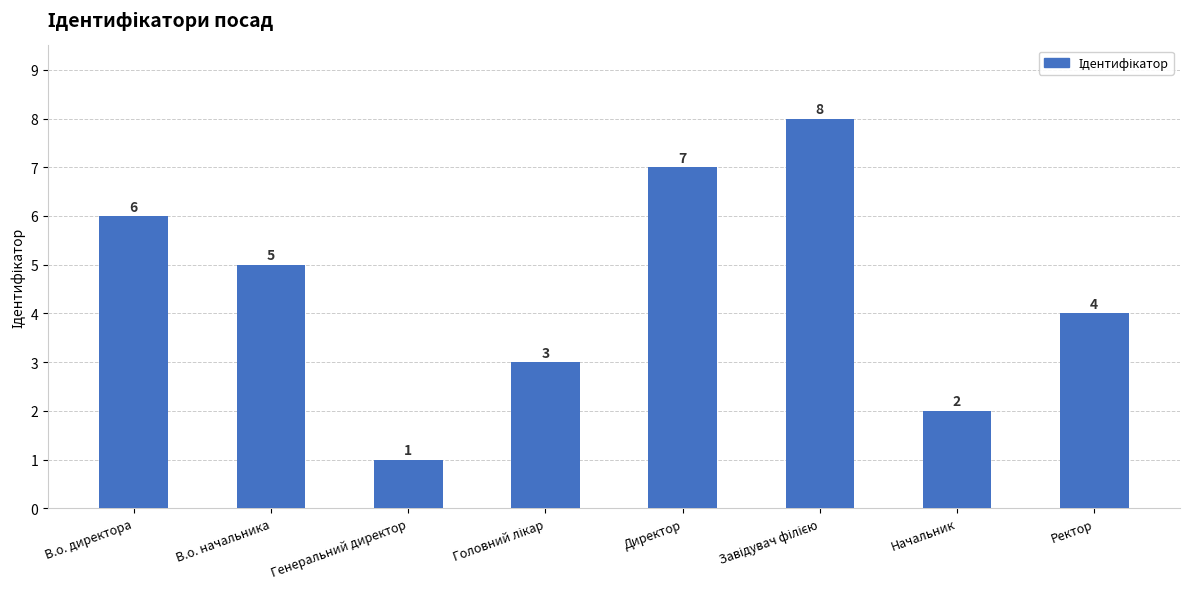

What is the label of the 1st bar from the right?

Ректор